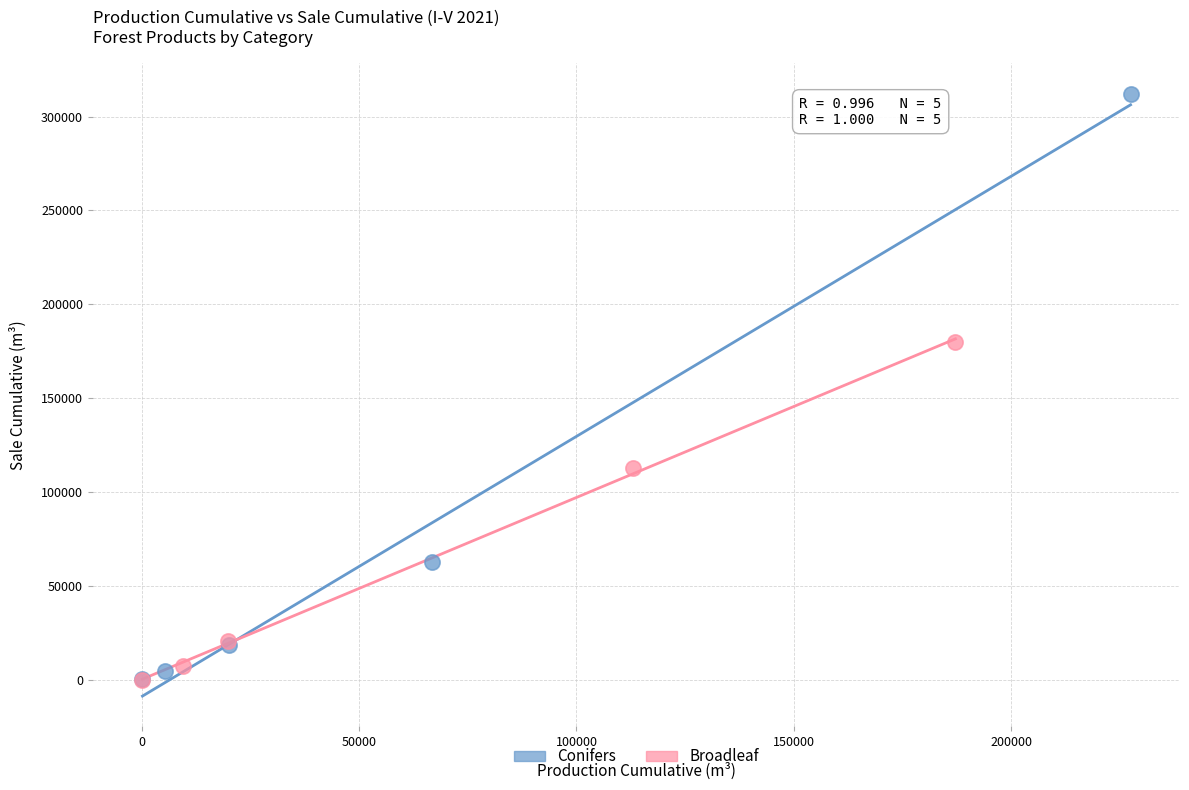

Which series reaches the maximum Y coordinate?

Conifers